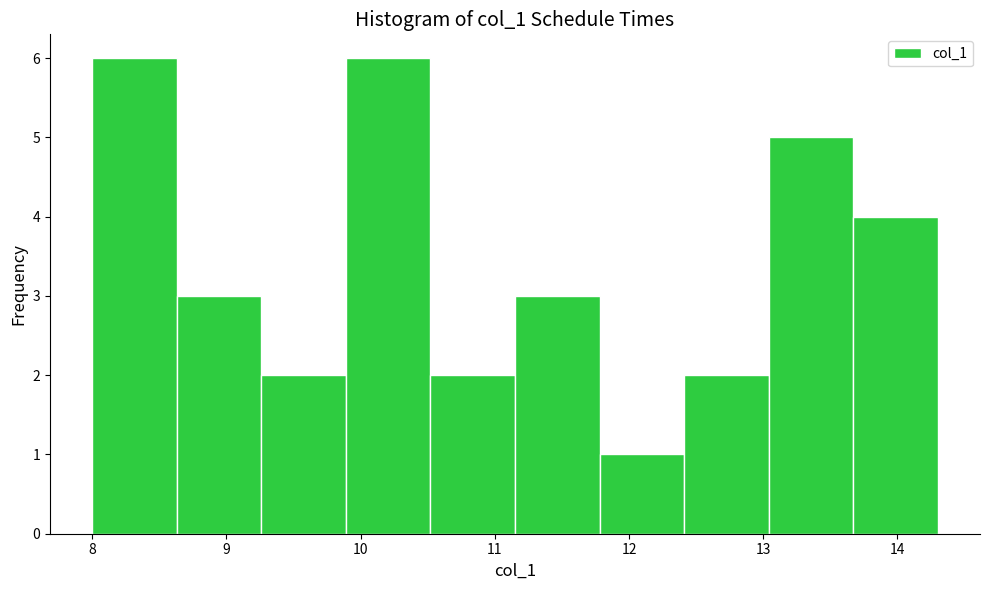

How tall is the bar that spans 13.67 to 14.30 on the x-axis? Neither the bar edges nor the heights are printed on the chart, so give them approximately, as read against the axes.

4